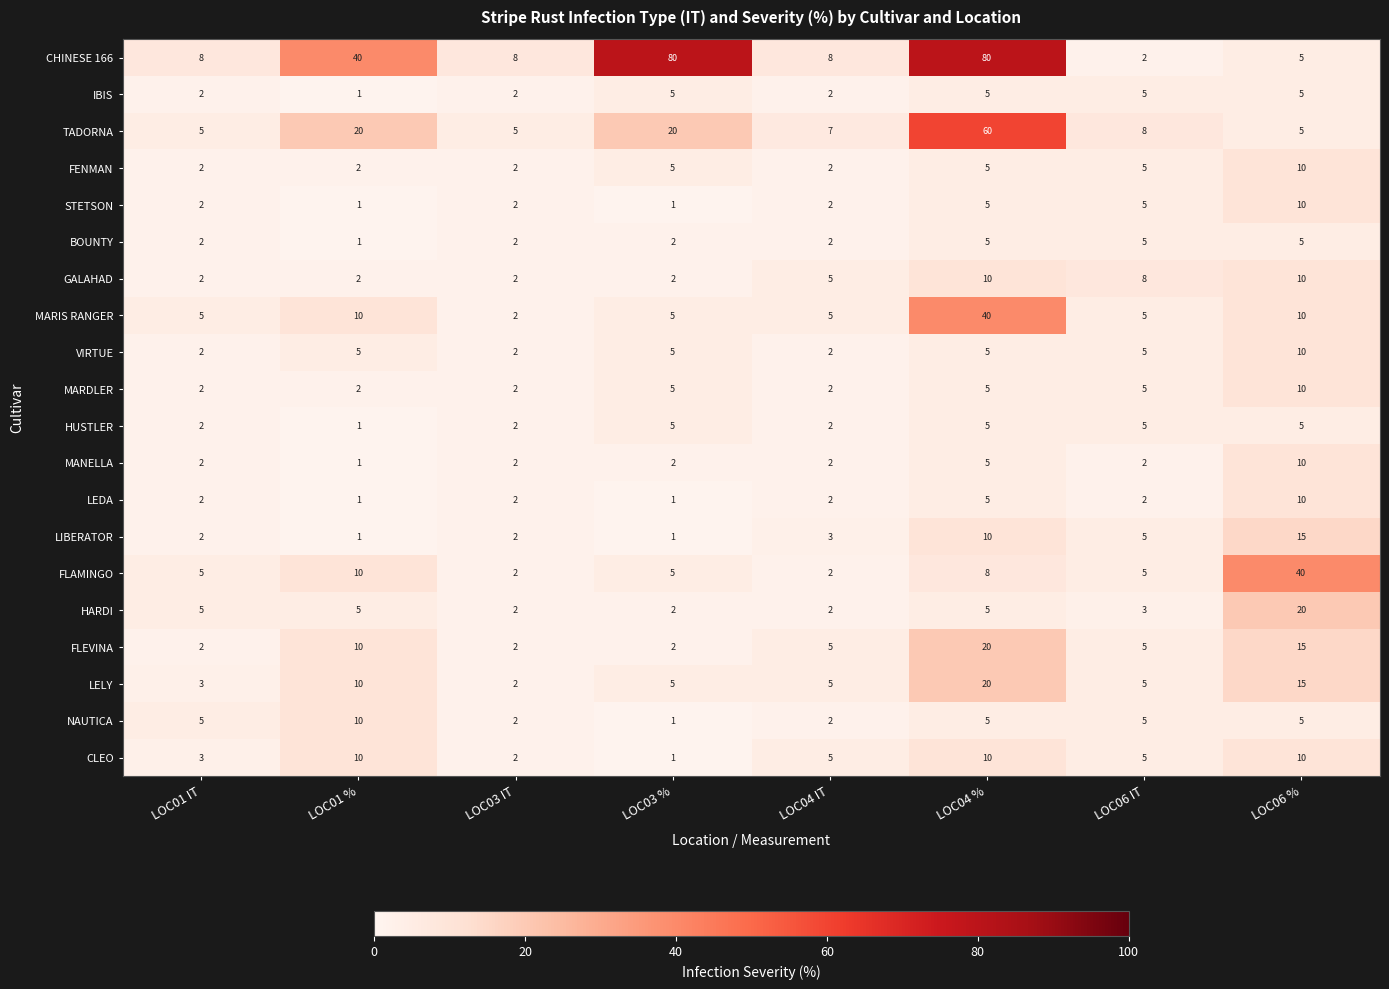

How many data points does each series have?

8